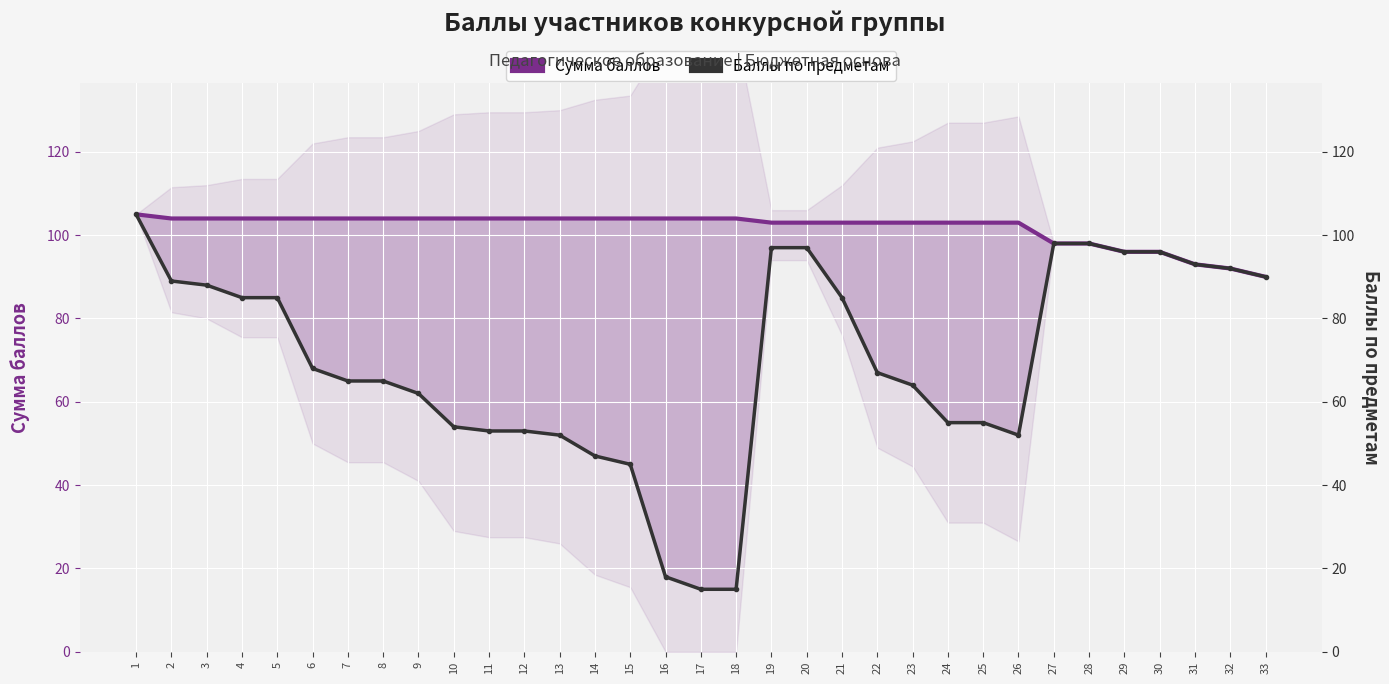

What is the average value of the Сумма баллов series?

102